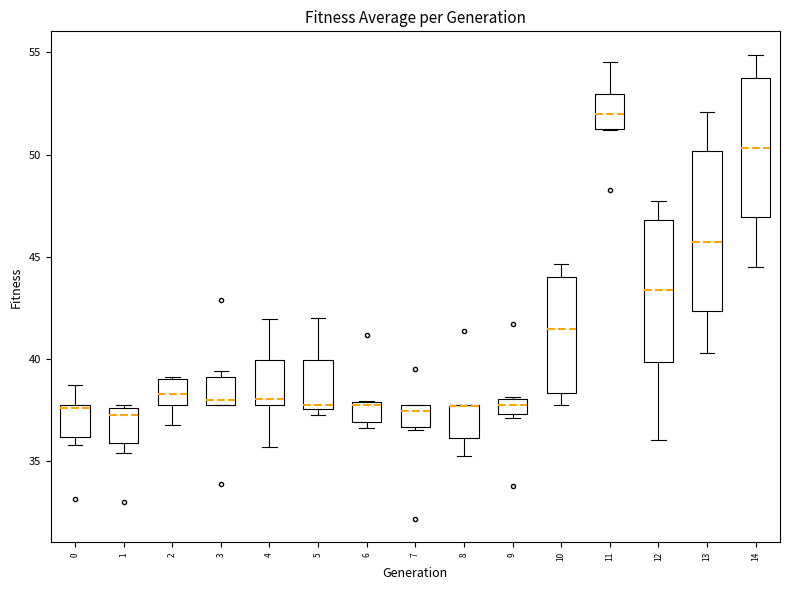

Reading left to right, transcribe this box plot: for each box, give where its median line is, the range the box spans, and where its two whiskers end, as read against the y-axis. The values are not printed on the chart, so give them approximately, as read against the axis.

0: median 37.5, box 36.0 to 37.5, whiskers 36.0 (just below the box's lower edge) to 38.5
1: median 37.5 (just below the box's upper edge), box 36.0 to 37.5, whiskers 35.5 to 37.5
2: median 38.5, box 37.5 to 39.0, whiskers 37.0 to 39.0
3: median 38.0, box 37.5 to 39.0, whiskers 37.5 to 39.5
4: median 38.0, box 37.5 to 40.0, whiskers 35.5 to 42.0
5: median 37.5 (just above the box's lower edge), box 37.5 to 40.0, whiskers 37.5 (just below the box's lower edge) to 42.0
6: median 37.5, box 37.0 to 38.0, whiskers 36.5 to 38.0
7: median 37.5 (just below the box's upper edge), box 36.5 to 37.5, whiskers 36.5 (just below the box's lower edge) to 37.5
8: median 37.5 (drawn on the box's upper edge), box 36.0 to 37.5, whiskers 35.5 to 37.5
9: median 37.5 (inside the box), box 37.5 to 38.0, whiskers 37.0 to 38.0
10: median 41.5, box 38.5 to 44.0, whiskers 37.5 to 44.5
11: median 52.0, box 51.0 to 53.0, whiskers 51.0 to 54.5
12: median 43.5, box 40.0 to 47.0, whiskers 36.0 to 47.5
13: median 45.5, box 42.5 to 50.0, whiskers 40.5 to 52.0
14: median 50.5, box 47.0 to 53.5, whiskers 44.5 to 55.0